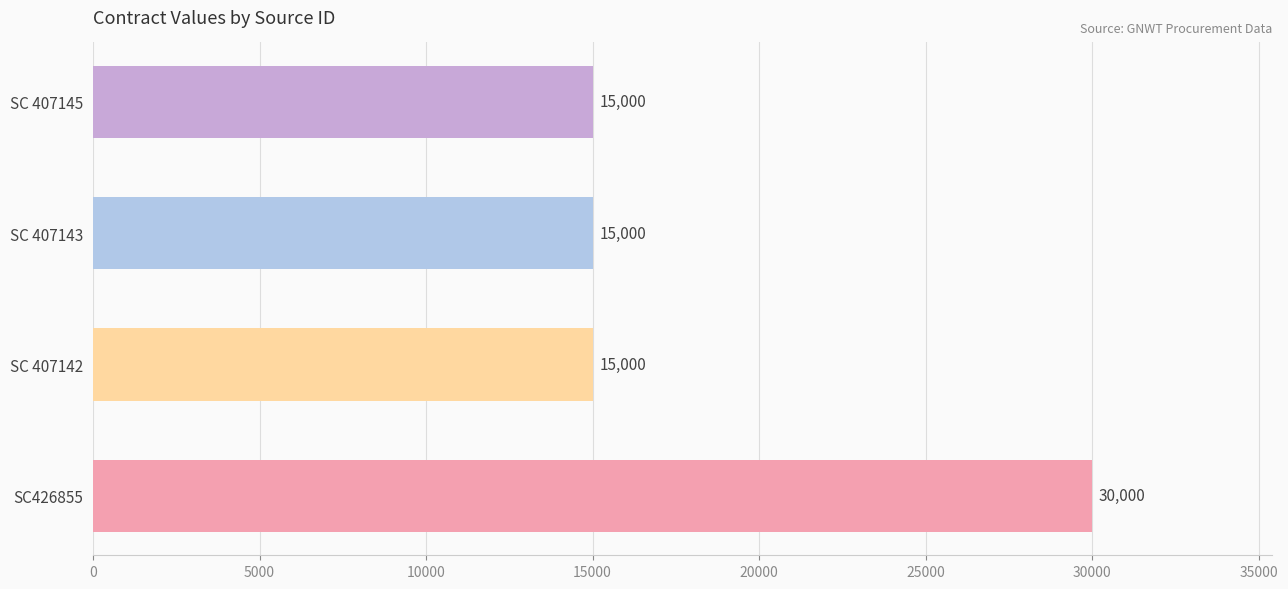

What is the sum of all values?

75000